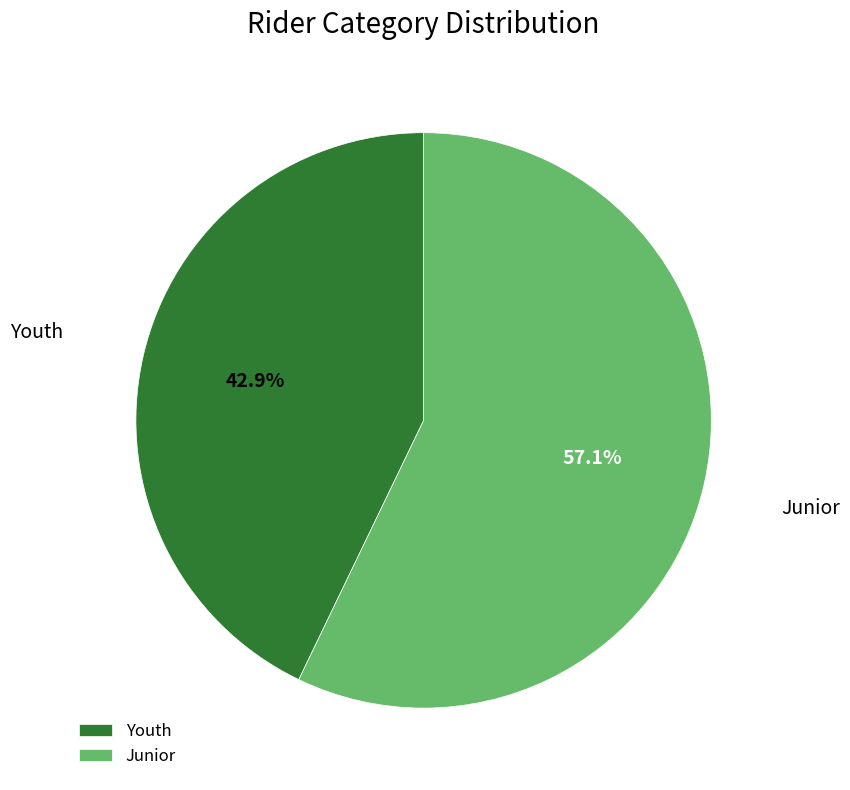

Approximately how many times larger is the value at Junior compared to Youth?

1.3